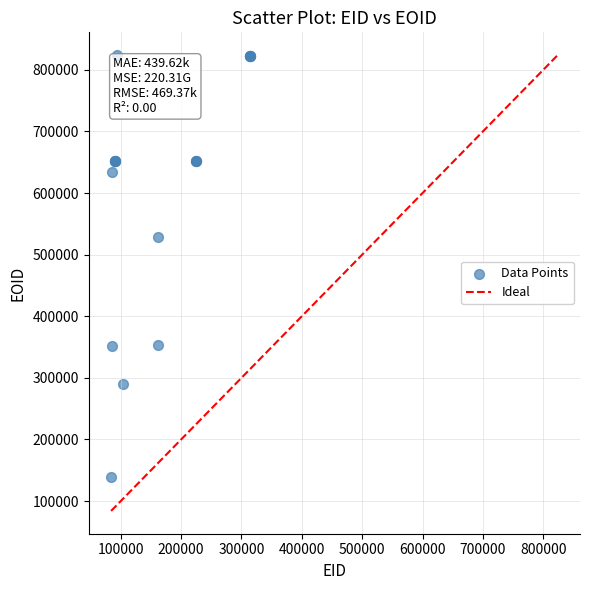

What Y value in the scatter plot is closest to 481211?

528954